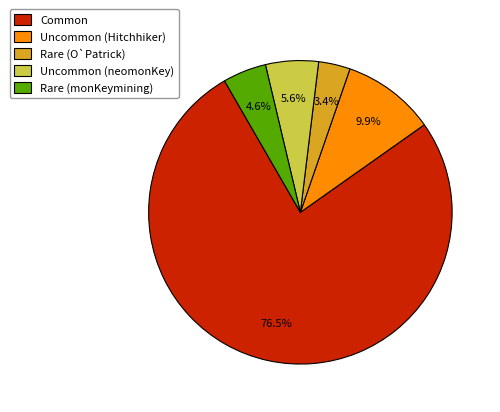

What is the largest slice in the pie chart?

Common